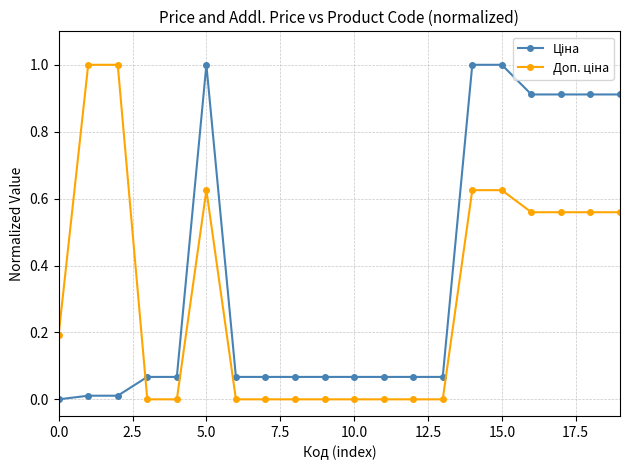

How many lines are shown in the chart?

2